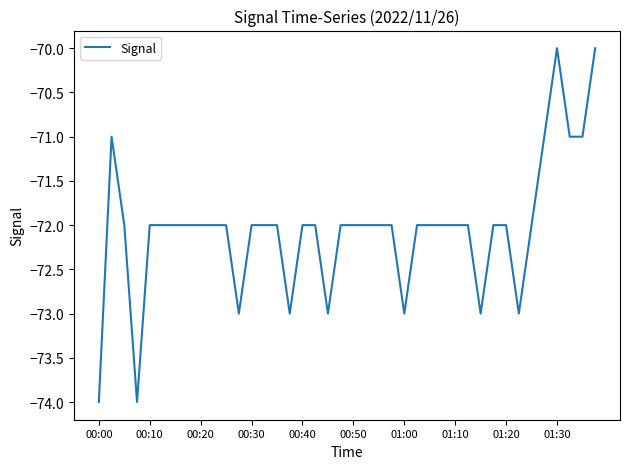

What is the sum of all values?

-2882